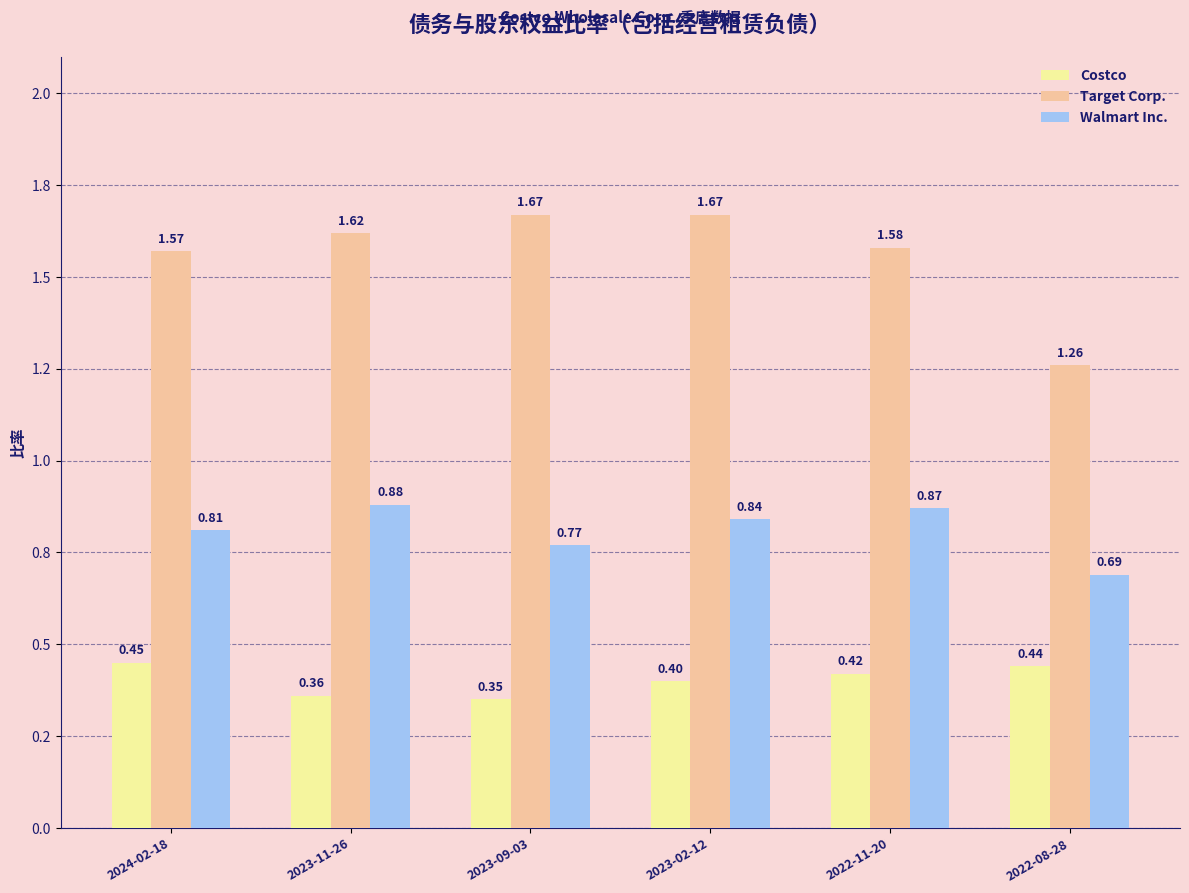

Is it true that Costco equals 0.4 at 2023-11-26?

True